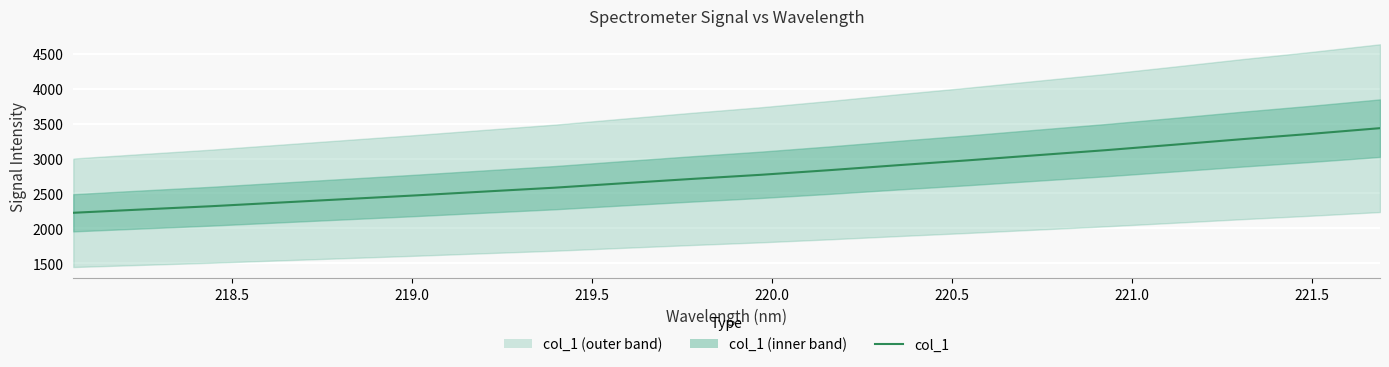

What is the minimum value shown in the chart?

2222.1